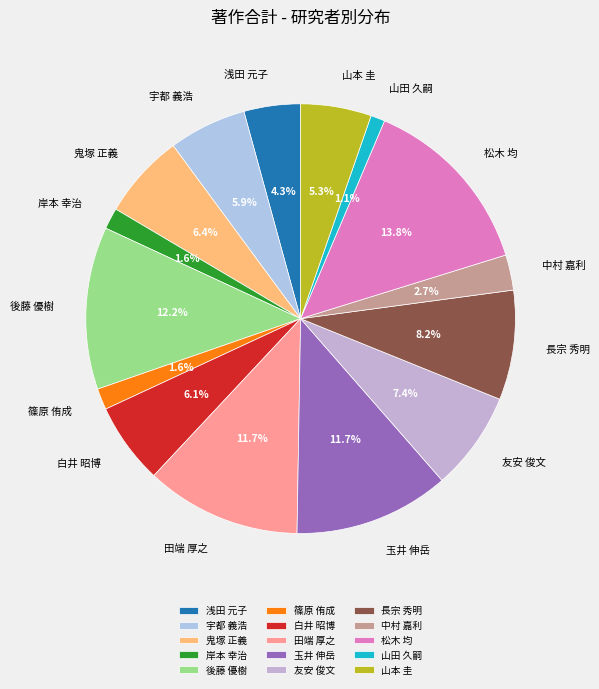

Is 中村 嘉利 the majority of the pie?

No